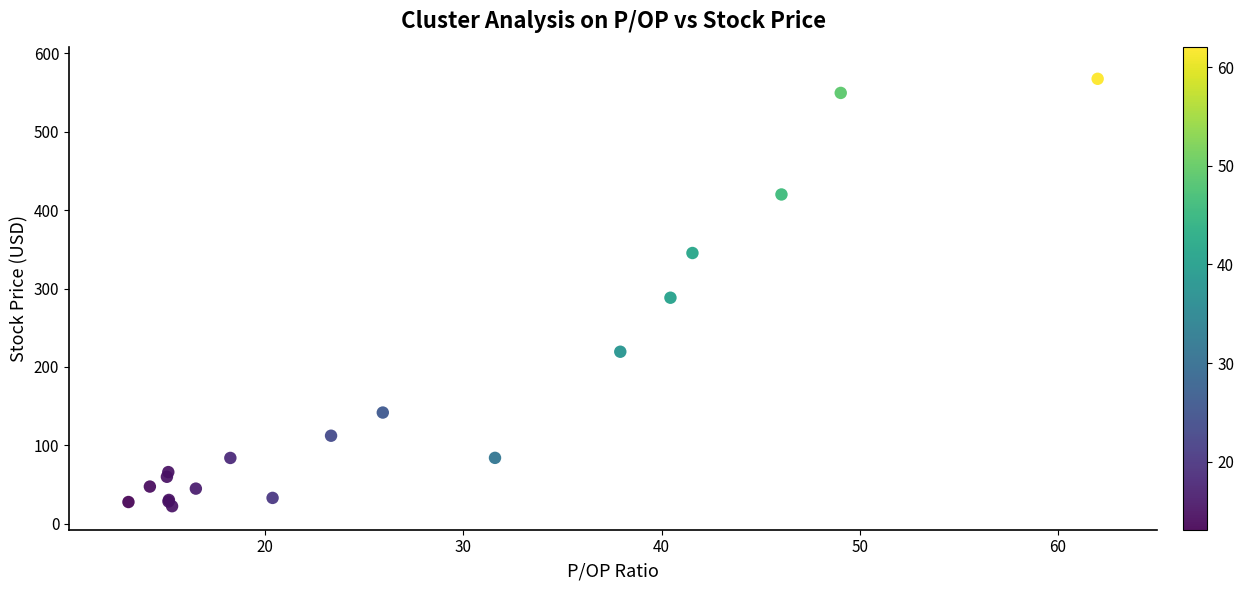

What Y value in the scatter plot is closest to 295?

288.4